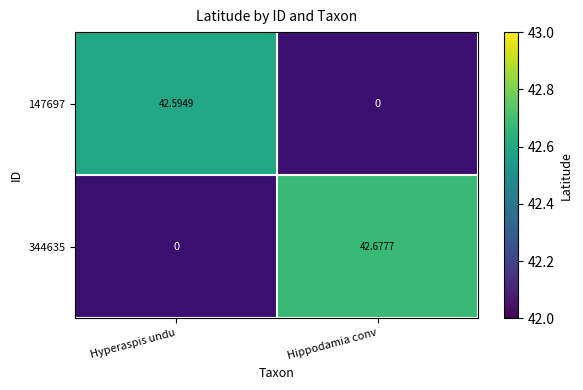

What is the greatest value displayed?

42.7